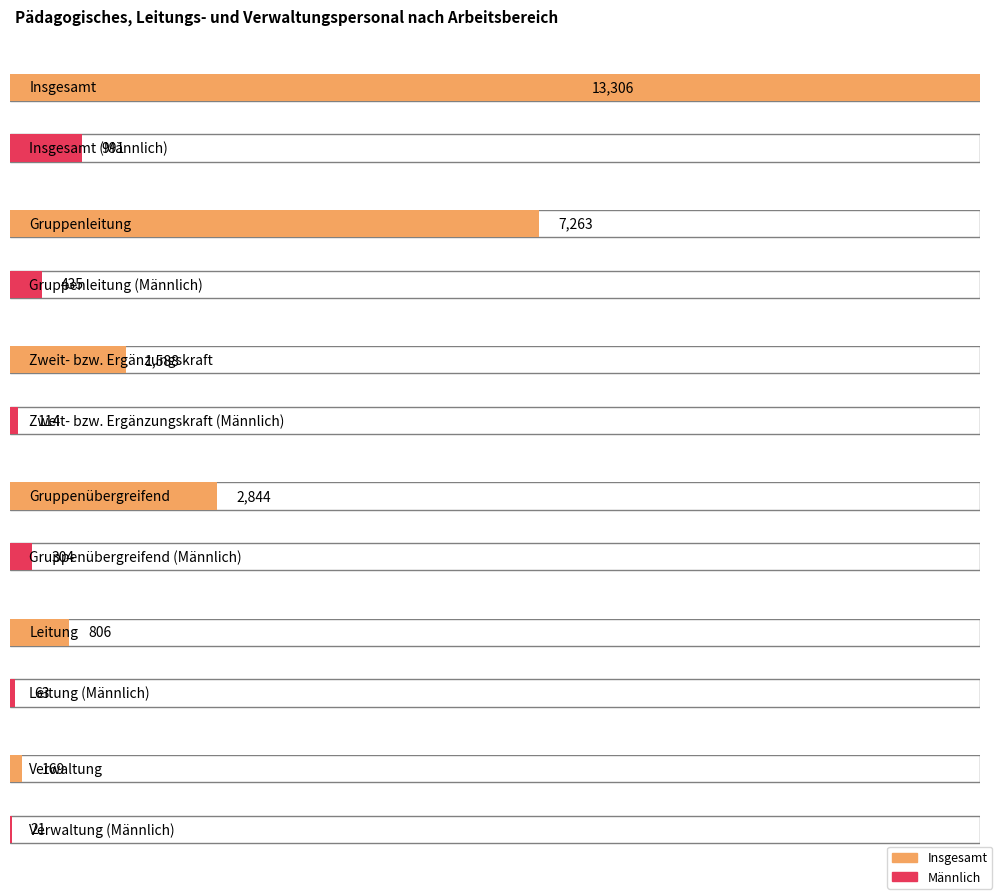

What is the spread (max minus min) of values at Gruppenleitung?

6828